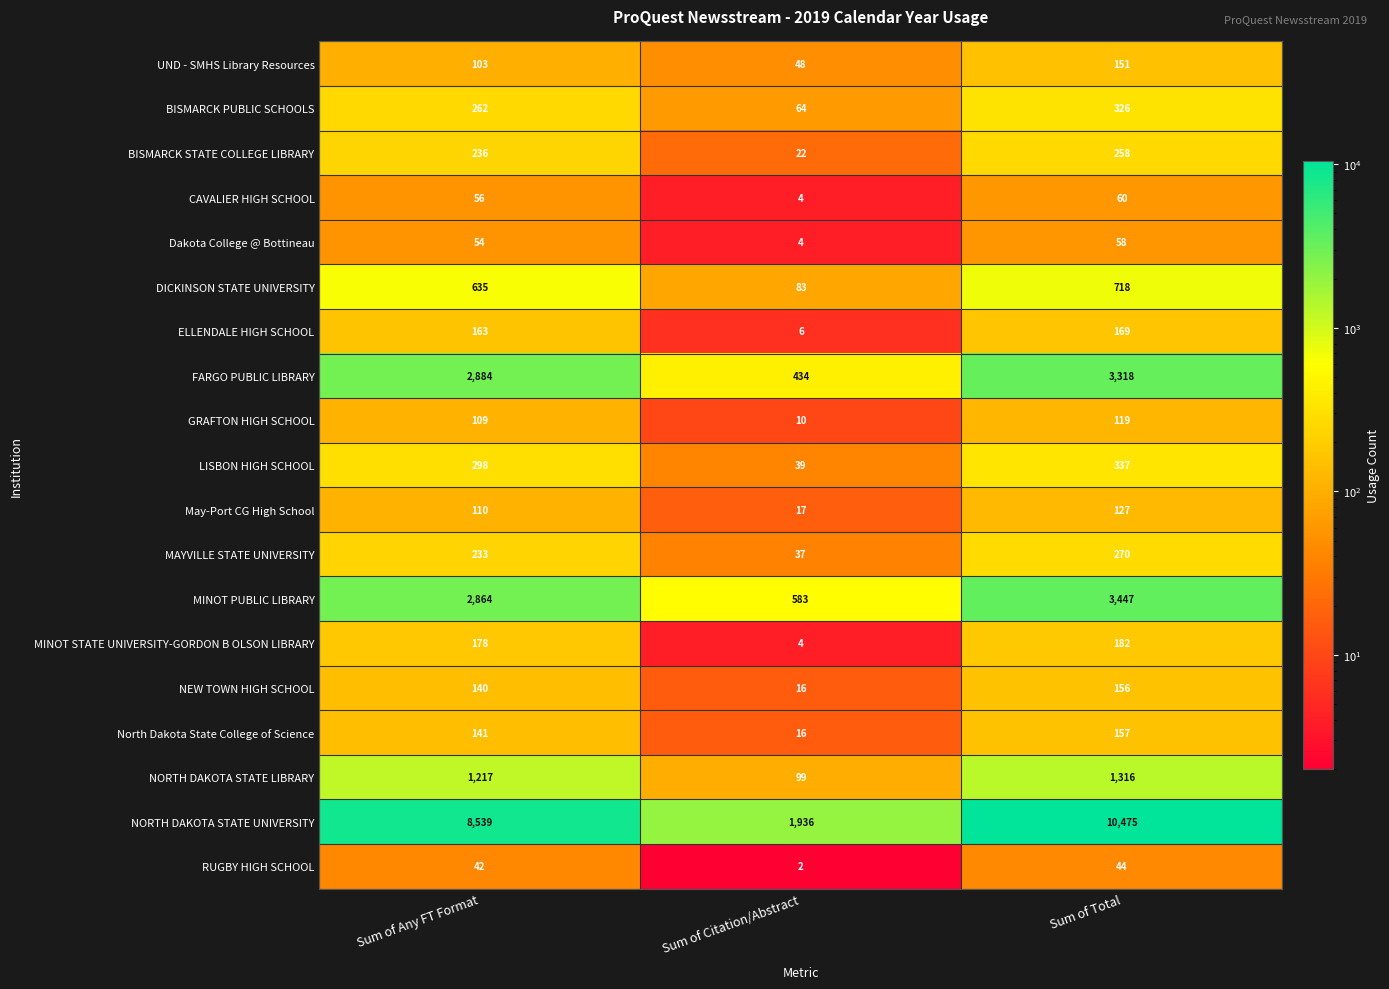

How many series are shown in this chart?

19